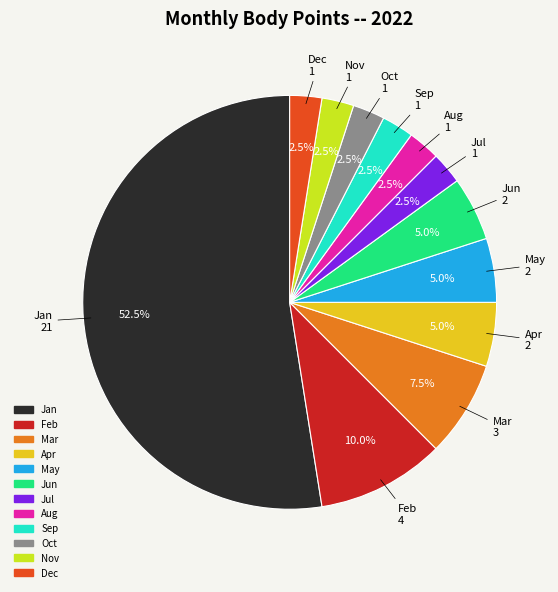

Does any single category account for the majority?

Yes